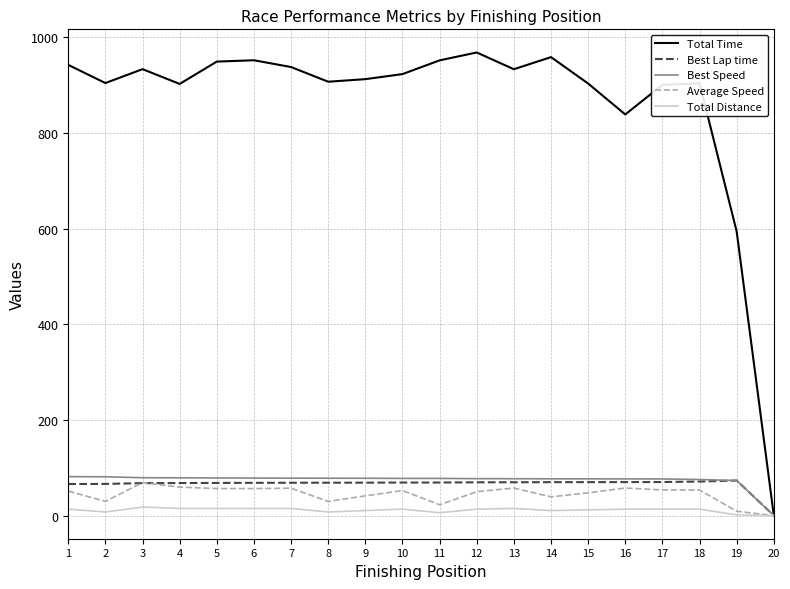

How many lines are shown in the chart?

5